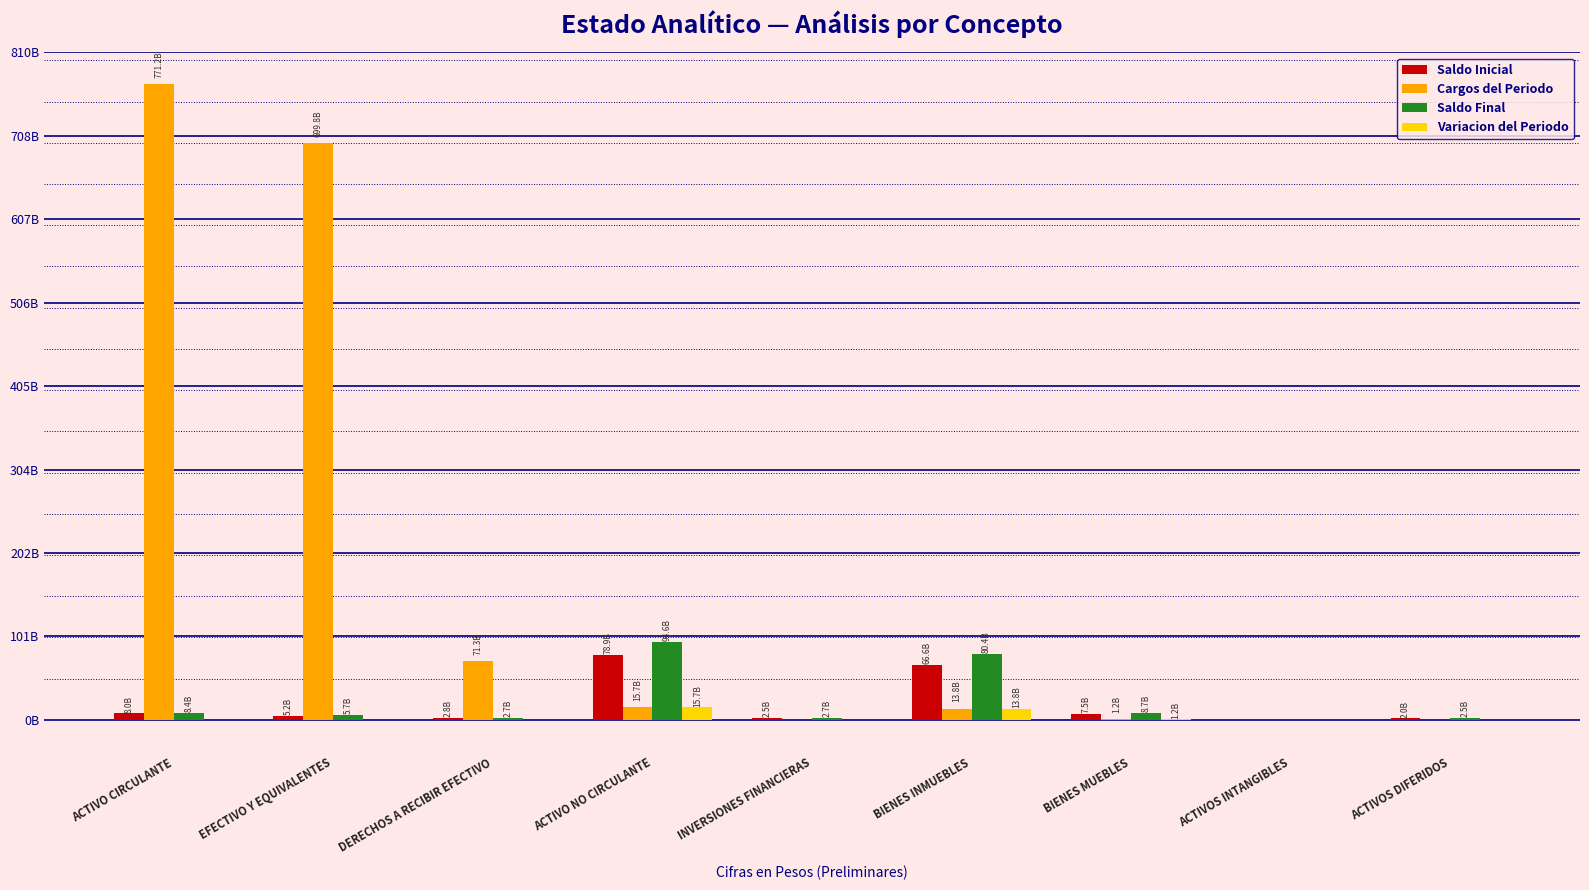

Where does the Variacion del Periodo series first go above 480937783?

EFECTIVO Y EQUIVALENTES